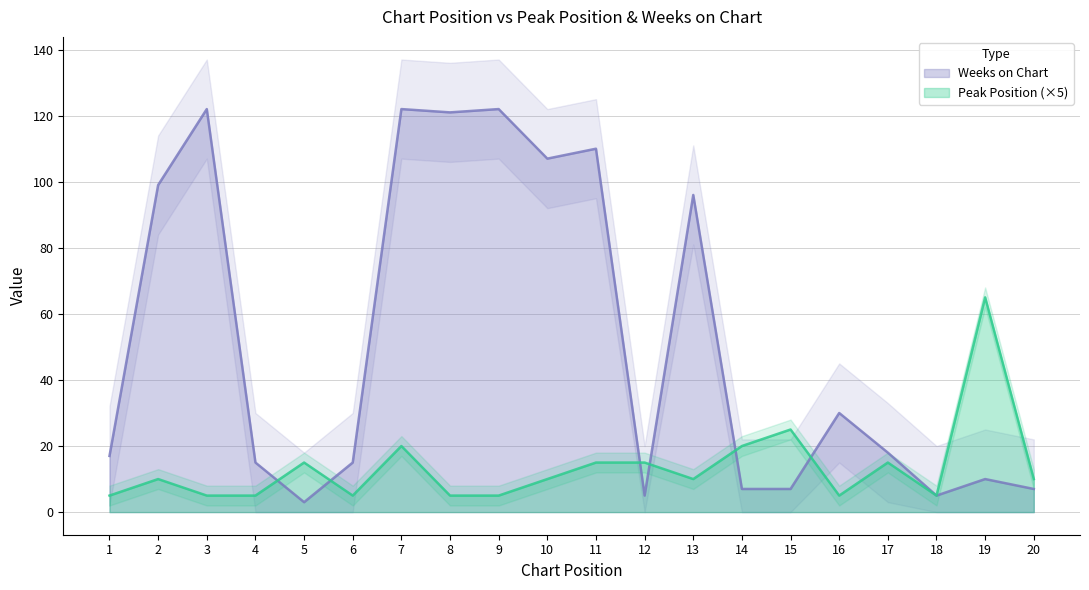

Does the chart display data point markers on the line(s)?

No